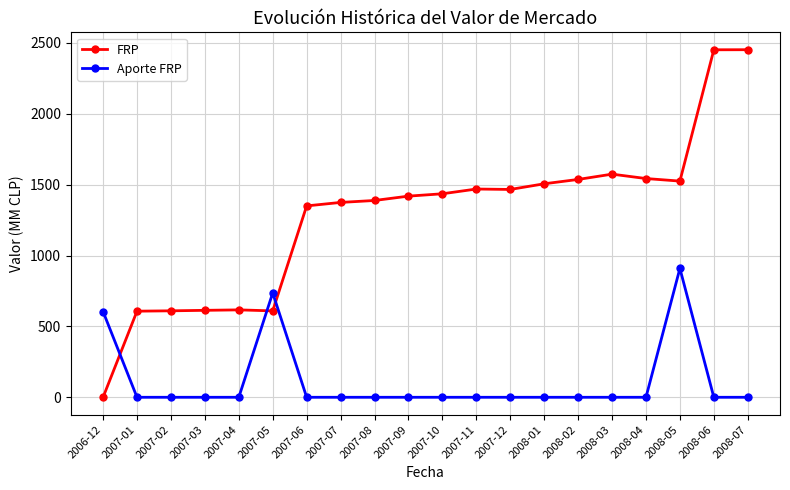

Which series has the largest range (max minus min)?

FRP